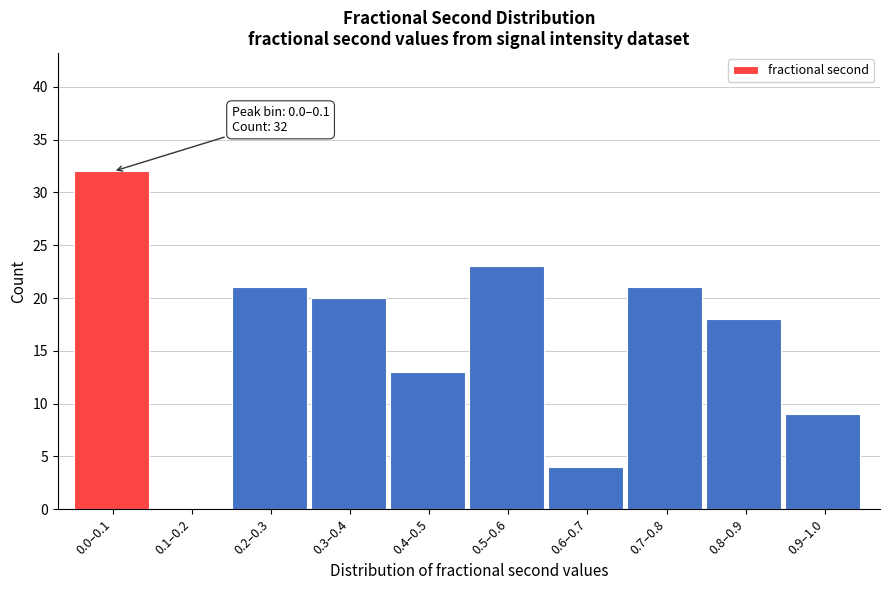

Reading left to right, list all the values displayed in this chart.

0.0–0.1=32	0.1–0.2=0	0.2–0.3=21	0.3–0.4=20	0.4–0.5=13	0.5–0.6=23	0.6–0.7=4	0.7–0.8=21	0.8–0.9=18	0.9–1.0=9